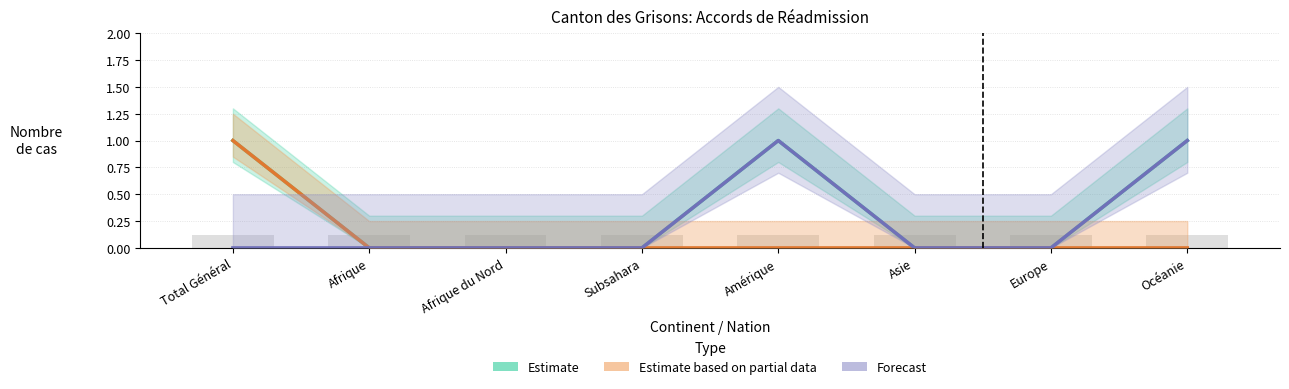

How many distinct data groups are displayed?

3